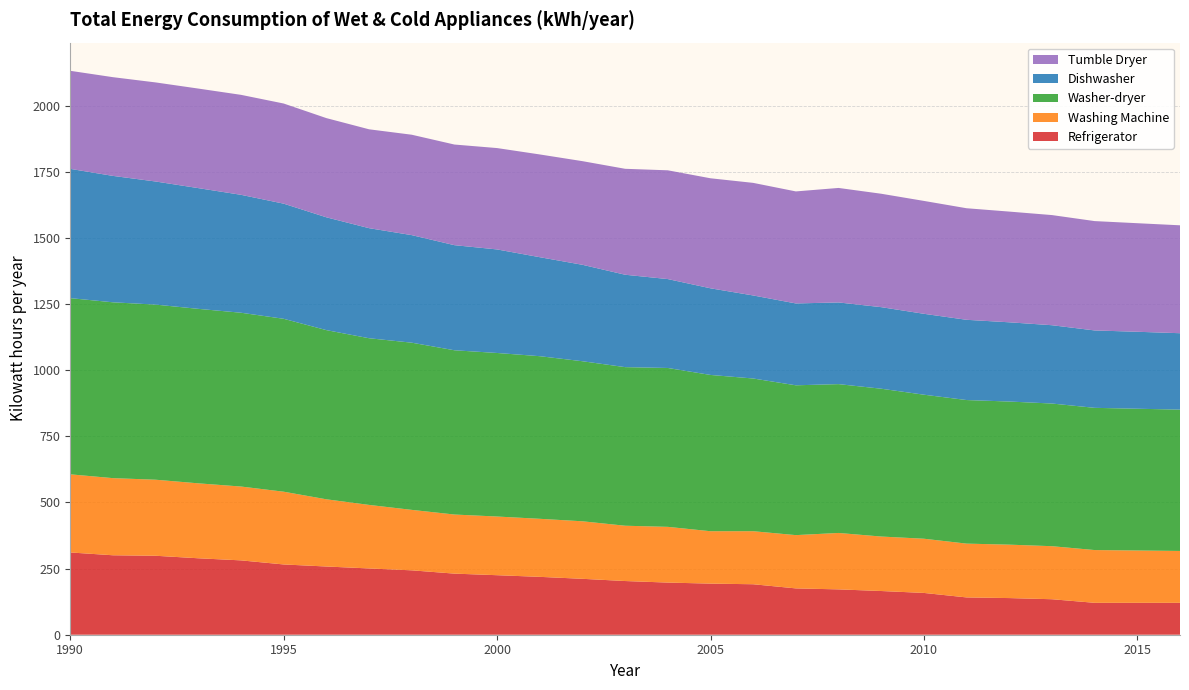

Reading left to right, transcribe all the data shown in this chart.

Refrigerator: 1990=311.0	1991=300.4	1992=298.5	1993=289.0	1994=281.1	1995=265.6	1996=257.9	1997=250.6	1998=243.4	1999=231.0	2000=225.0	2001=218.8	2002=211.4	2003=203.0	2004=197.1	2005=193.2	2006=190.8	2007=175.1	2008=171.4	2009=165.2	2010=158.0	2011=141.0	2012=138.5	2013=134.2	2014=120.6	2015=120.6	2016=120.6
Washing Machine: 1990=295.4	1991=291.6	1992=287.5	1993=283.3	1994=279.1	1995=275.0	1996=254.1	1997=240.2	1998=228.6	1999=223.4	2000=221.8	2001=219.4	2002=217.5	2003=209.1	2004=210.7	2005=198.1	2006=200.5	2007=201.4	2008=213.3	2009=205.9	2010=204.9	2011=203.4	2012=202.0	2013=200.5	2014=199.5	2015=197.8	2016=196.1
Washer-dryer: 1990=666.0	1991=664.8	1992=662.0	1993=659.6	1994=657.0	1995=653.6	1996=639.6	1997=630.1	1998=632.0	1999=621.0	2000=618.3	2001=614.7	2002=605.0	2003=599.5	2004=600.6	2005=590.8	2006=577.3	2007=566.4	2008=562.7	2009=558.8	2010=544.5	2011=542.8	2012=541.0	2013=539.3	2014=537.6	2015=536.0	2016=534.3
Dishwasher: 1990=488.7	1991=477.9	1992=465.4	1993=456.4	1994=445.8	1995=435.3	1996=426.5	1997=416.1	1998=406.6	1999=397.3	2000=391.4	2001=374.2	2002=364.6	2003=349.3	2004=336.1	2005=327.5	2006=313.9	2007=309.4	2008=308.8	2009=308.3	2010=305.8	2011=303.4	2012=299.5	2013=296.0	2014=292.6	2015=290.9	2016=288.9
Tumble Dryer: 1990=370.7	1991=373.2	1992=374.5	1993=376.3	1994=377.9	1995=378.6	1996=375.0	1997=373.8	1998=379.5	1999=380.4	2000=383.2	2001=388.4	2002=391.8	2003=400.5	2004=411.2	2005=415.9	2006=425.6	2007=423.5	2008=432.9	2009=428.7	2010=426.7	2011=421.7	2012=418.5	2013=416.4	2014=413.4	2015=410.4	2016=407.9